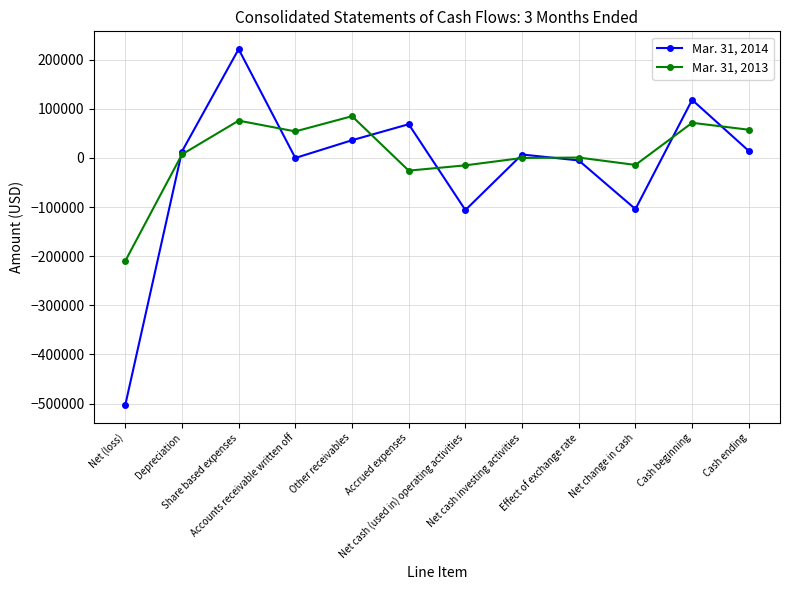

Which series has the largest range (max minus min)?

Mar. 31, 2014